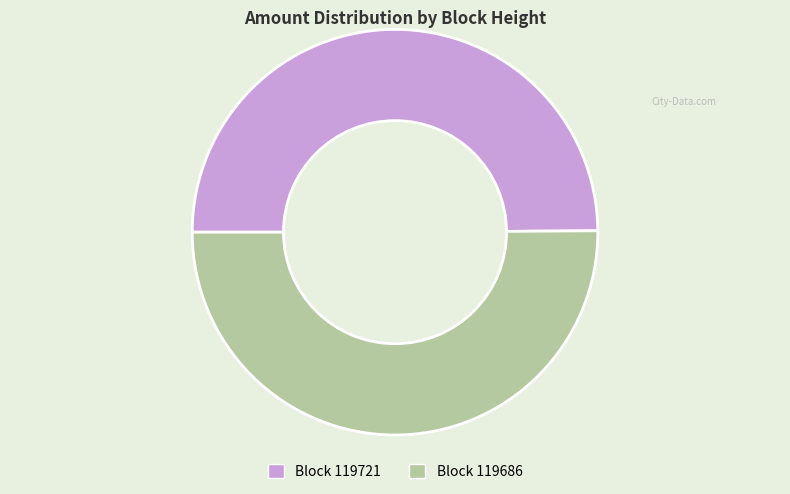

How many slices are in this pie chart?

2